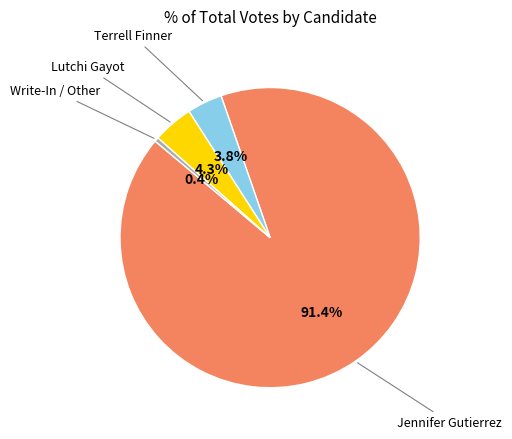

Does any single category account for the majority?

Yes